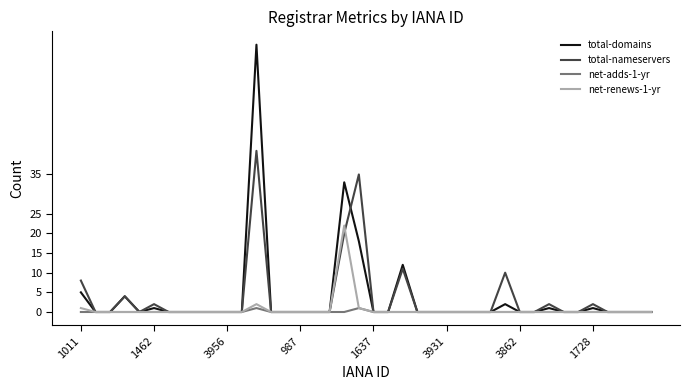

Which series has the widest spread of values?

total-domains